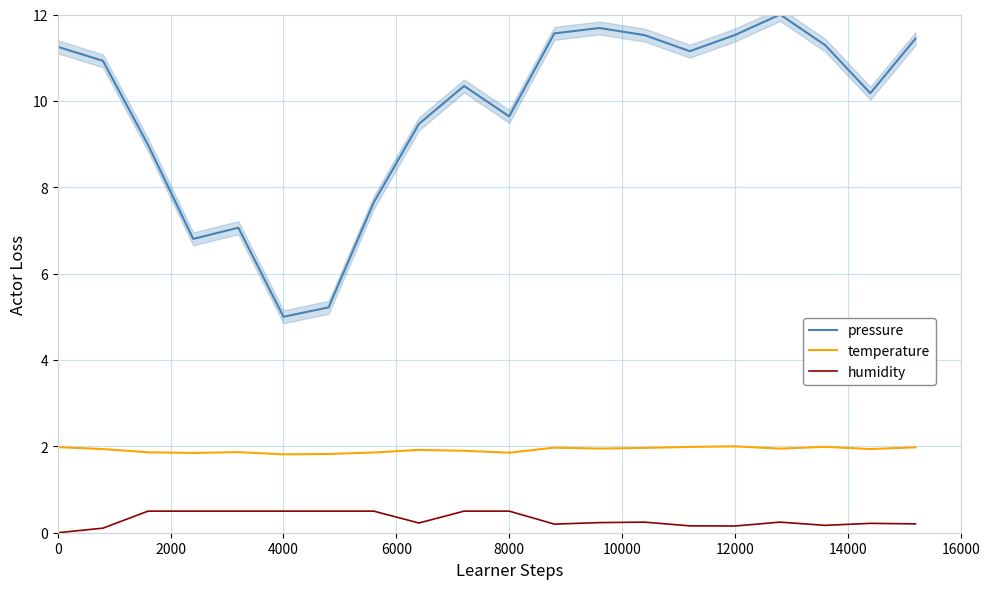

What is the sum of all temperature values?

38.4